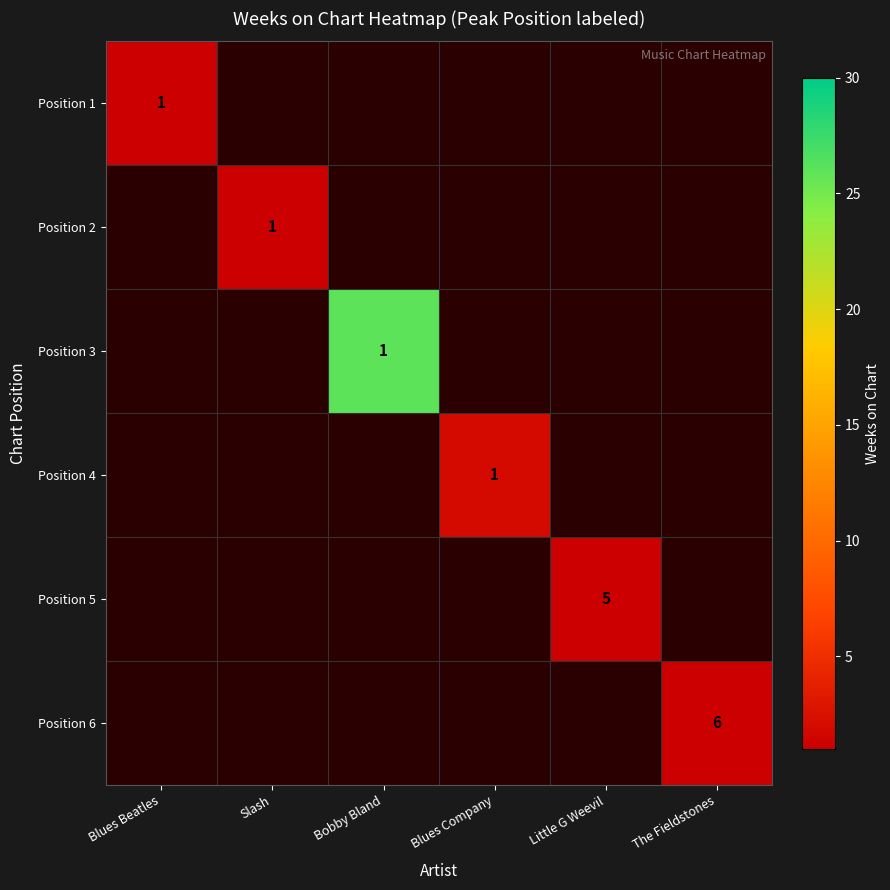

List the series in order of their peak value, lowest first.

Position 1, Position 2, Position 3, Position 4, Position 5, Position 6